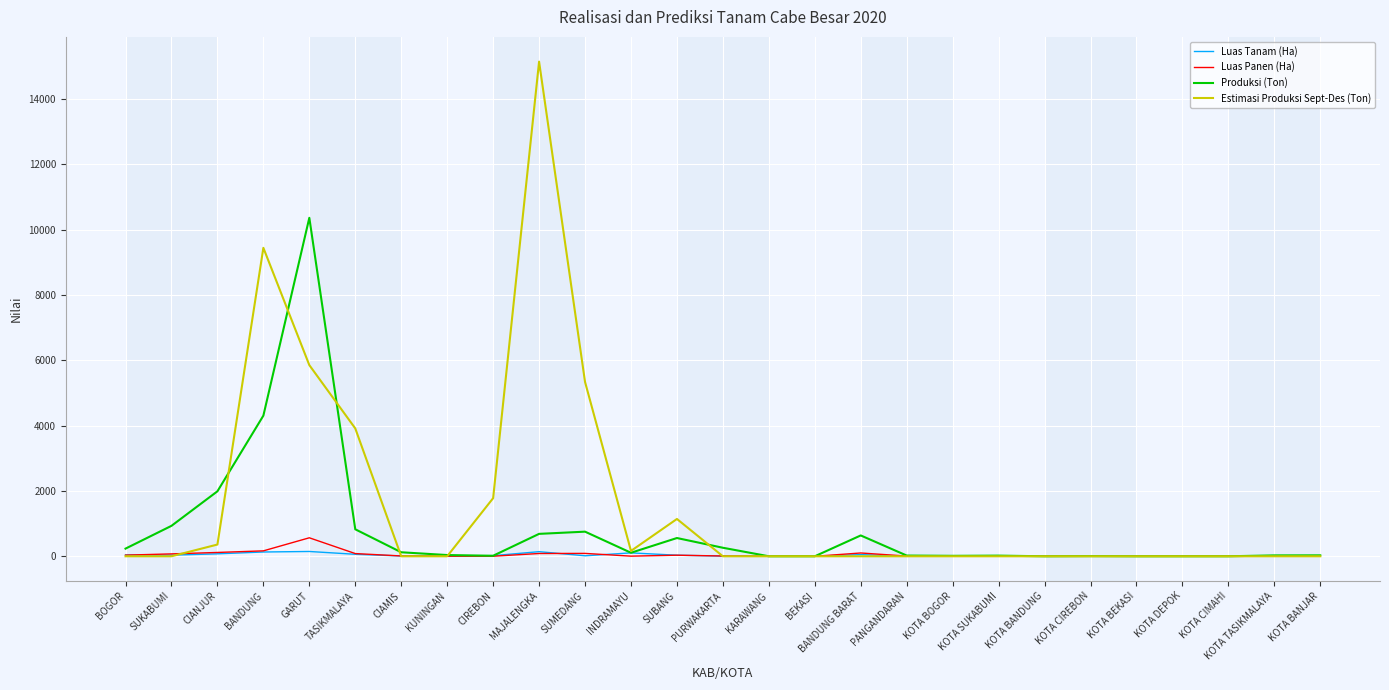

What is the spread (max minus min) of values at SUMEDANG?

5323.6